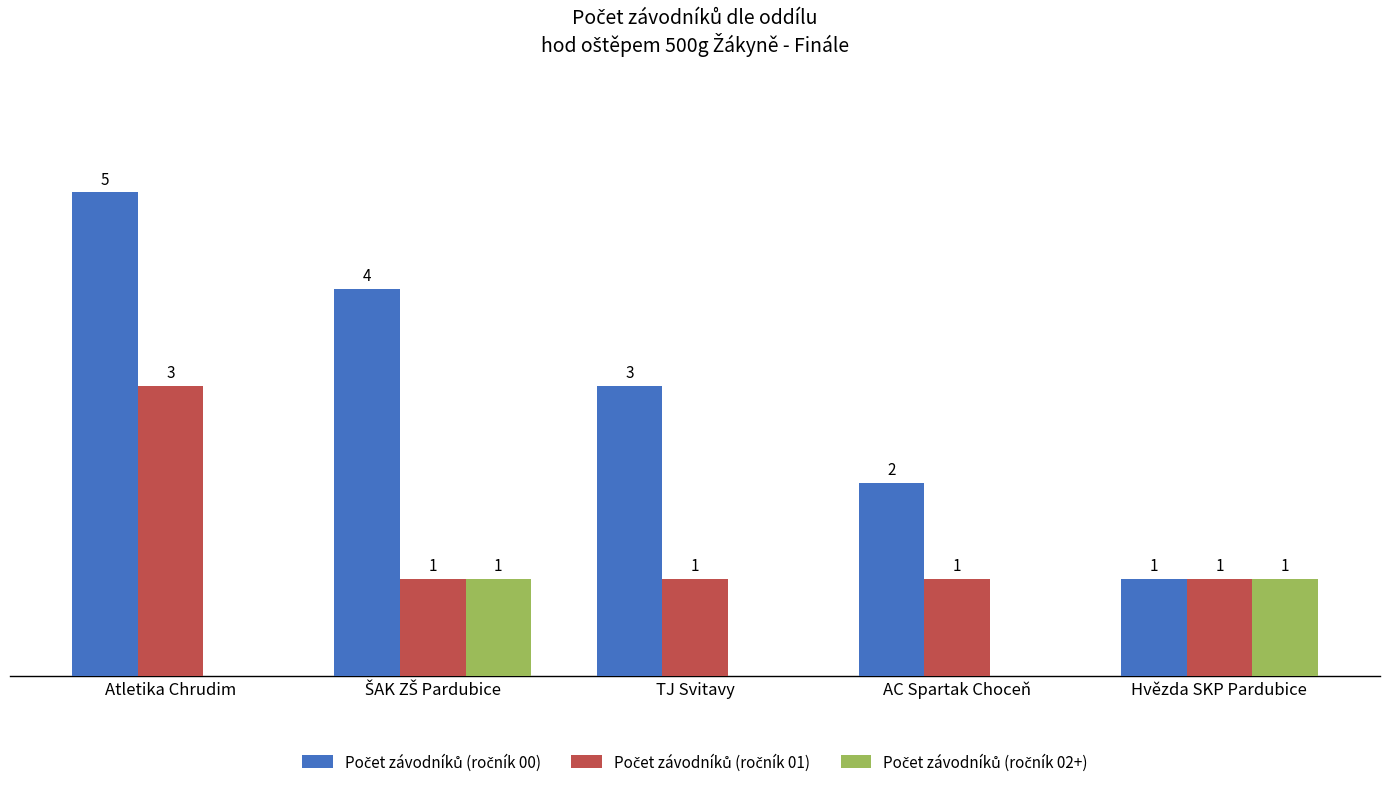

At which category does the chart reach its peak across all series?

Atletika Chrudim